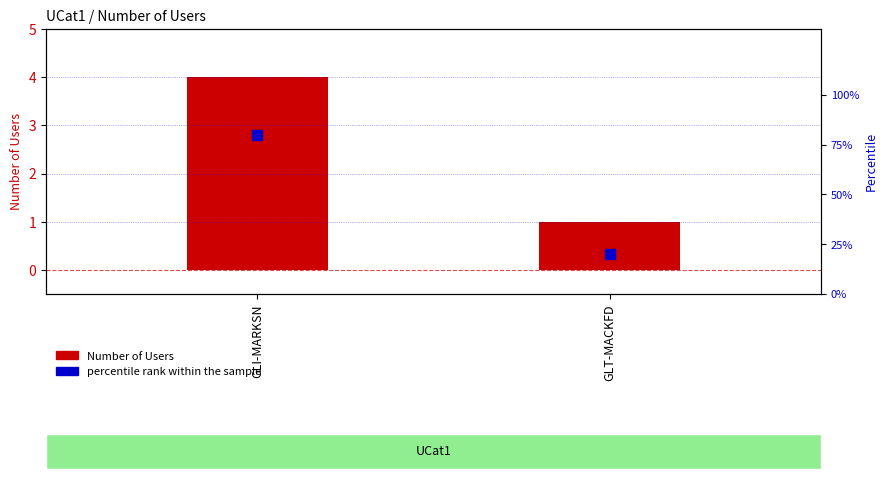

What is the total value across all series at GLI-MARKSN?

84